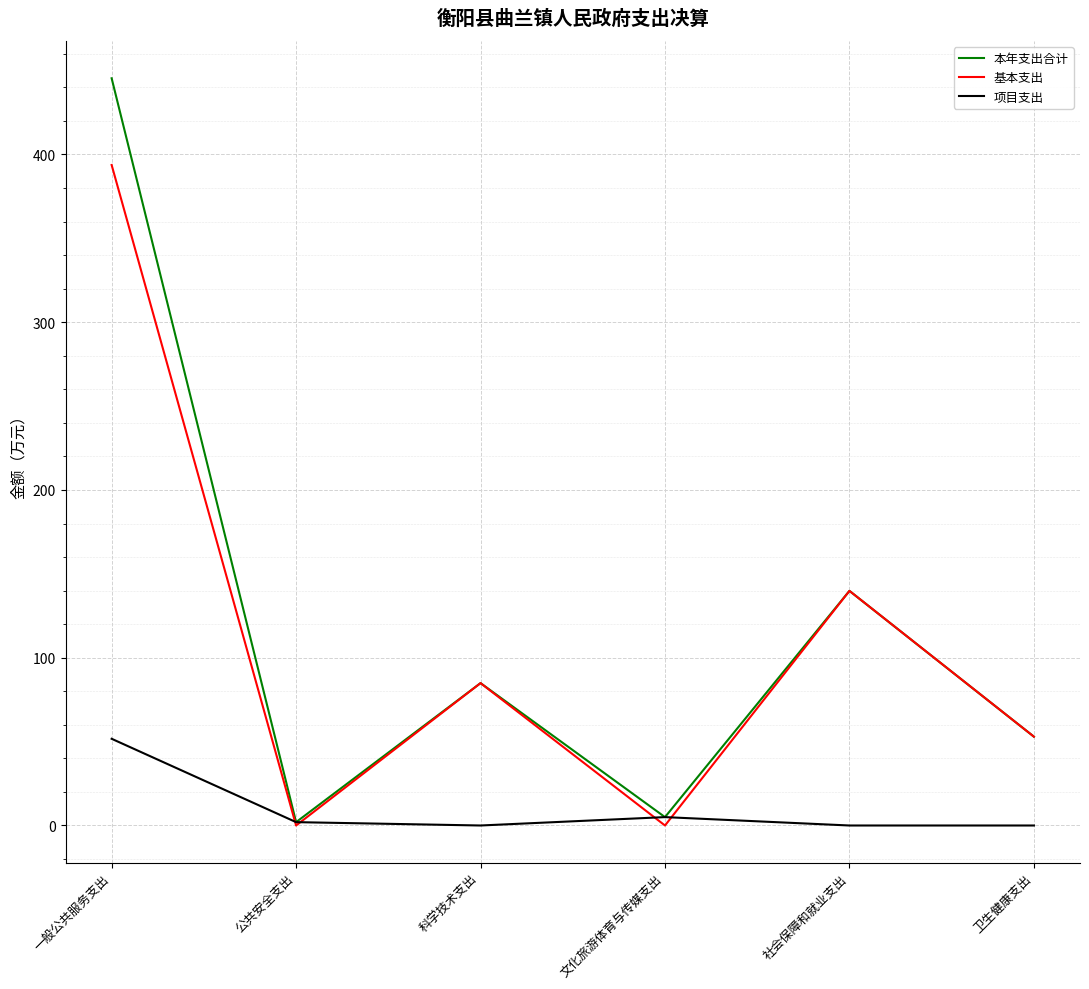

What is the difference between the maximum and minimum values in the 基本支出 series?

393.7